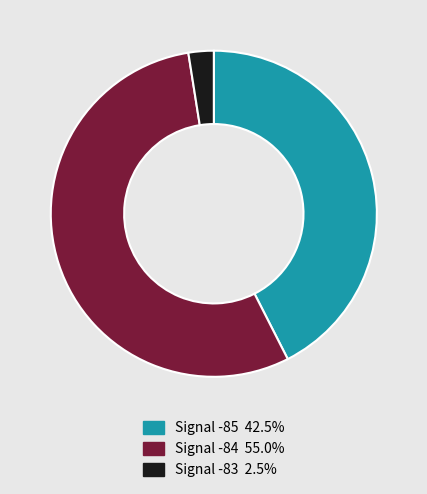

Is there any slice that represents more than half of the pie?

Yes